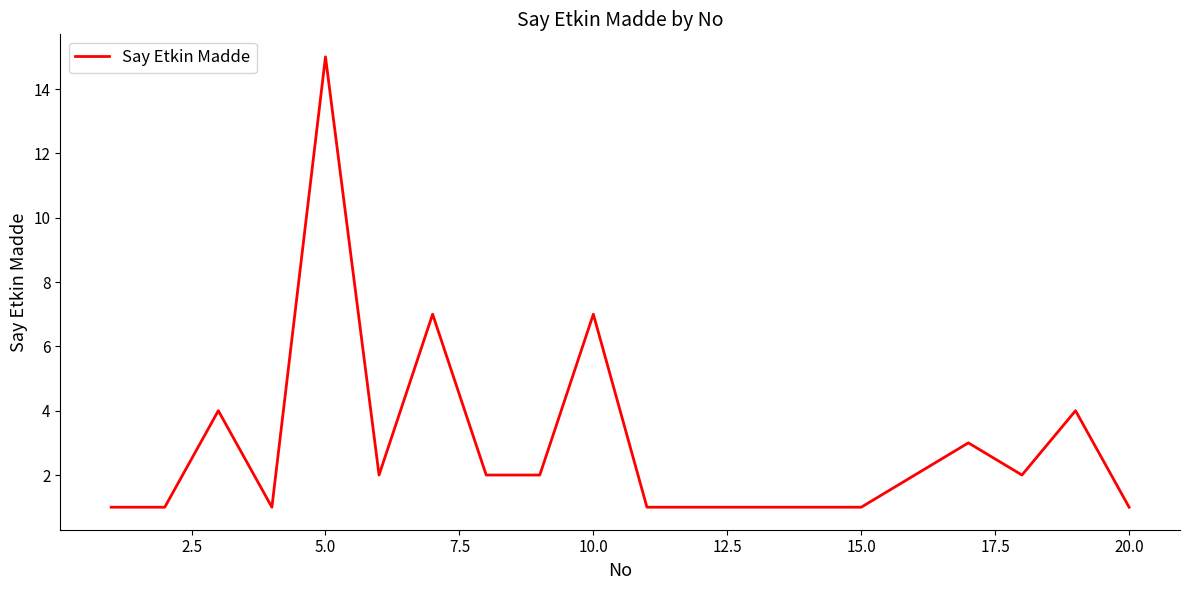

What is the greatest value displayed?

15